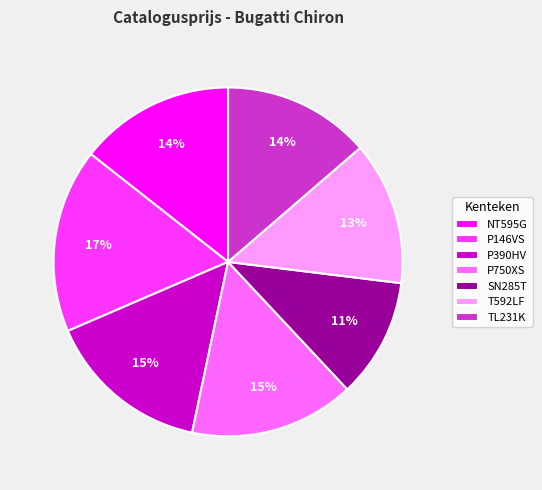

What percentage is the P390HV slice, to the nearest percent?

15%